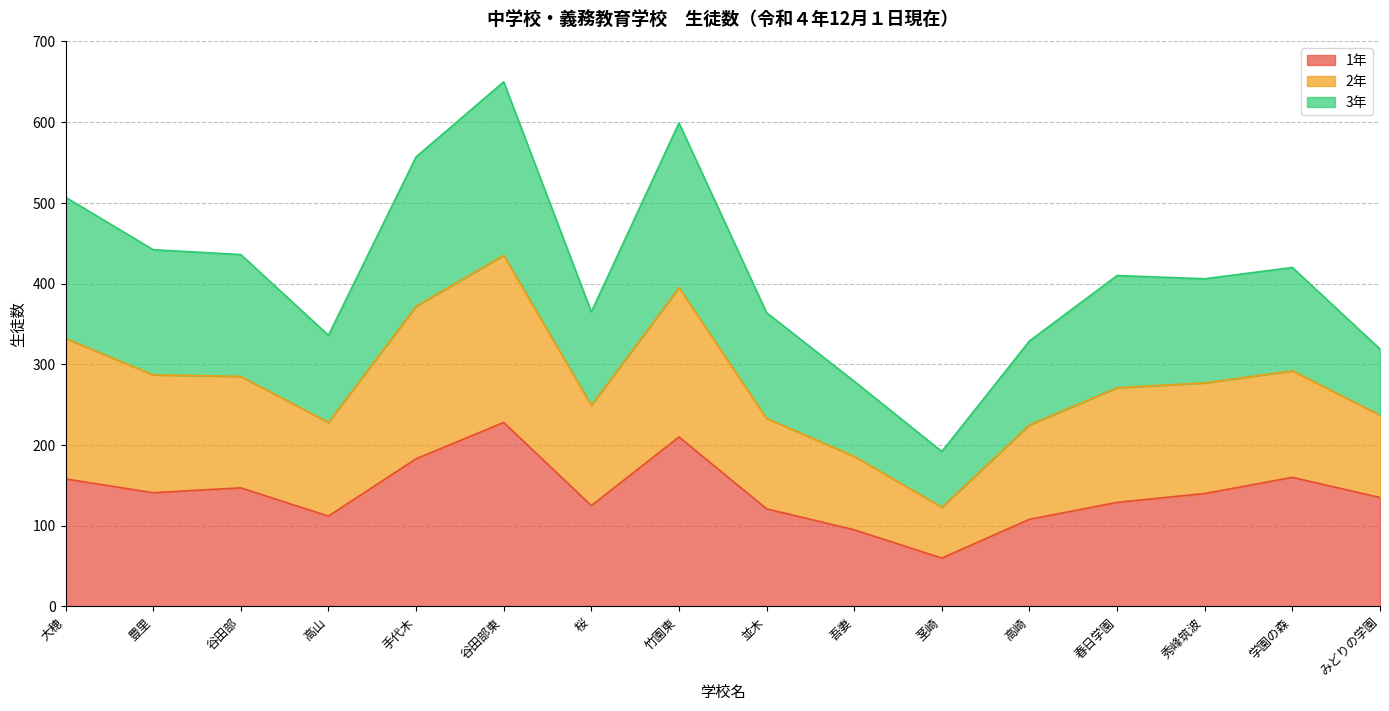

Which category has the highest value in the 1年 series?

谷田部東